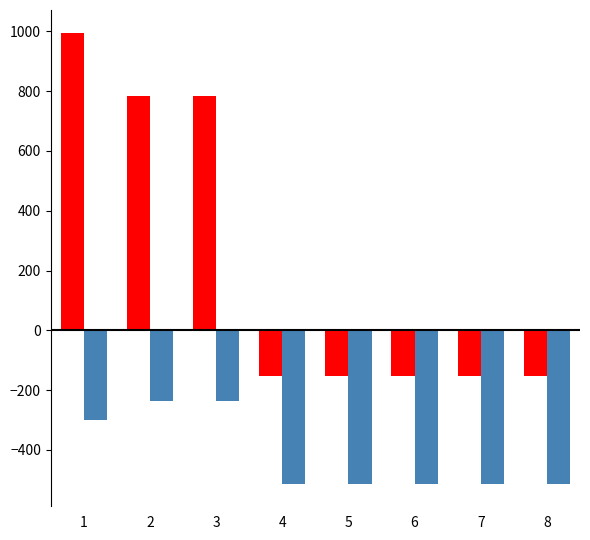

What is the total value across all series at 4?

-667.2